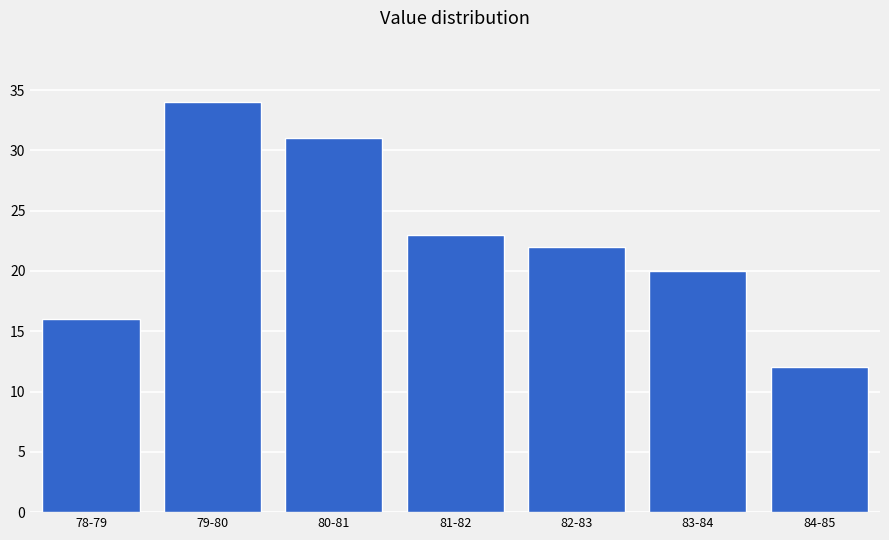

Reading left to right, extract all data points from this chart.

78-79=16	79-80=34	80-81=31	81-82=23	82-83=22	83-84=20	84-85=12